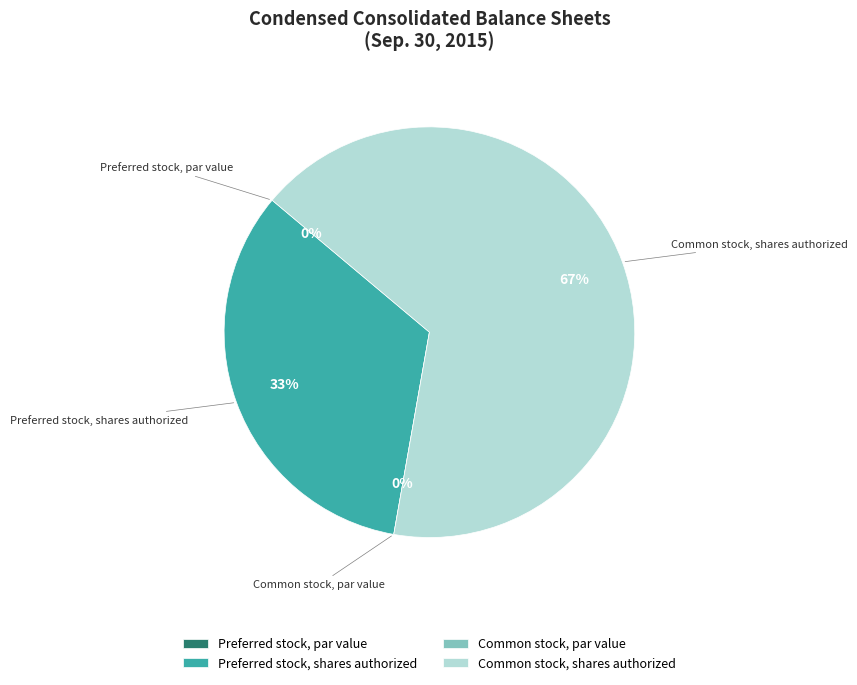

What is the smallest slice in the pie chart?

Preferred stock, par value